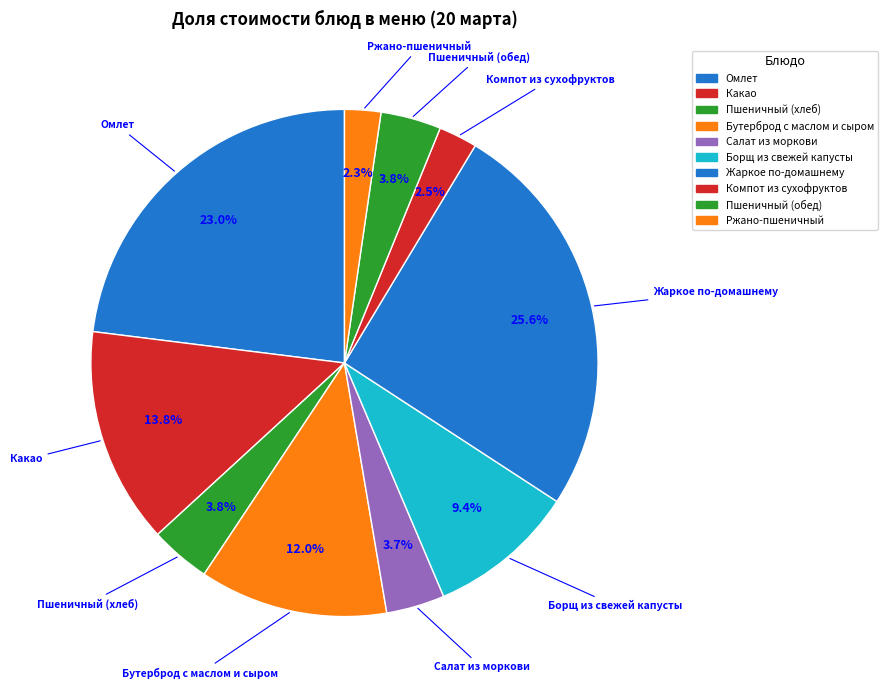

Count the number of slices in the pie.

10